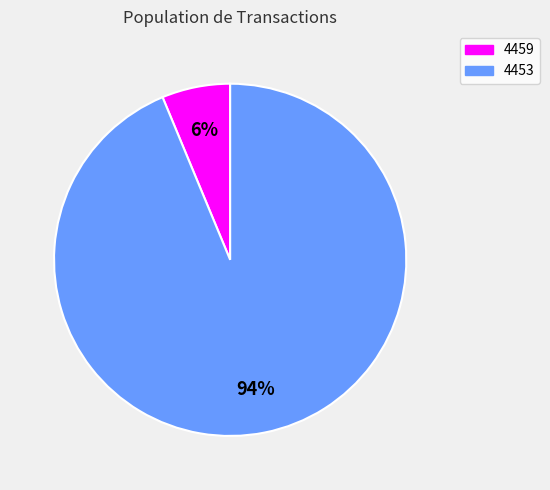

Which has a higher value, 4453 or 4459?

4453